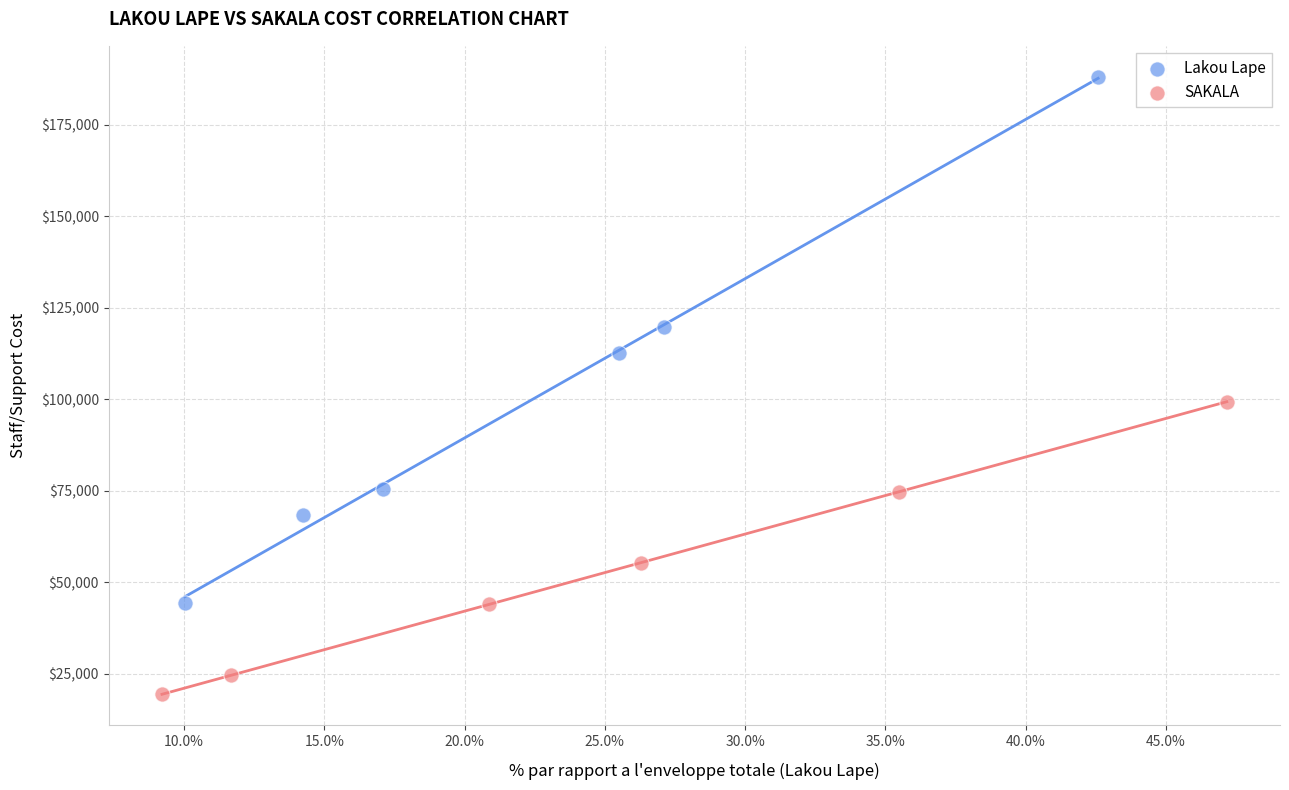

Which series reaches the minimum Y coordinate?

SAKALA